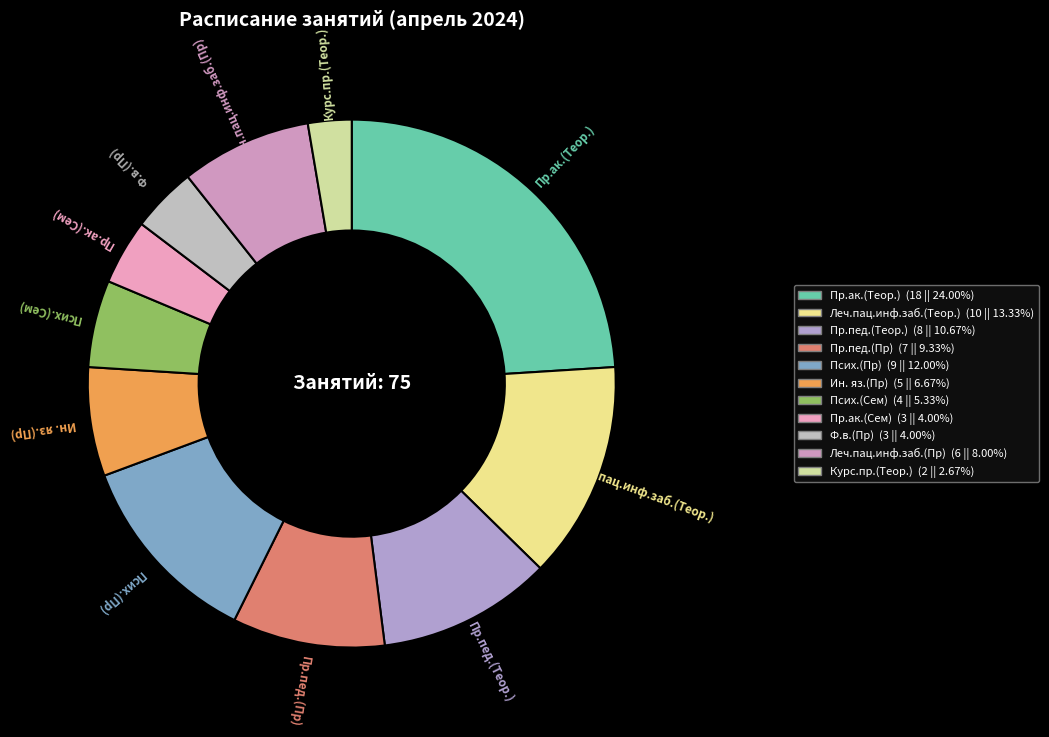

Which has a higher value, Курс.пр.(Теор.) or Ин. яз.(Пр)?

Ин. яз.(Пр)